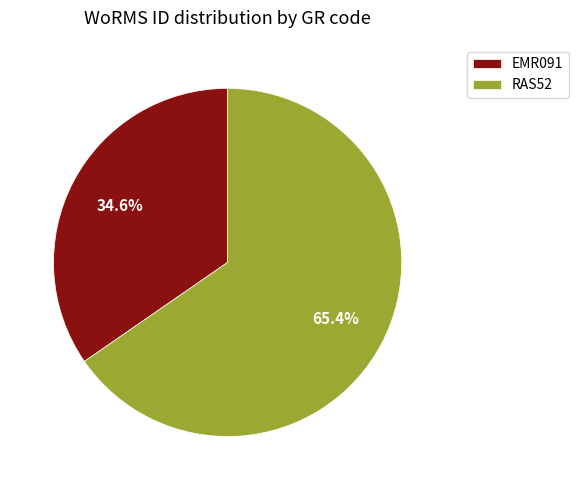

To the nearest percent, what percentage of the pie is EMR091?

35%